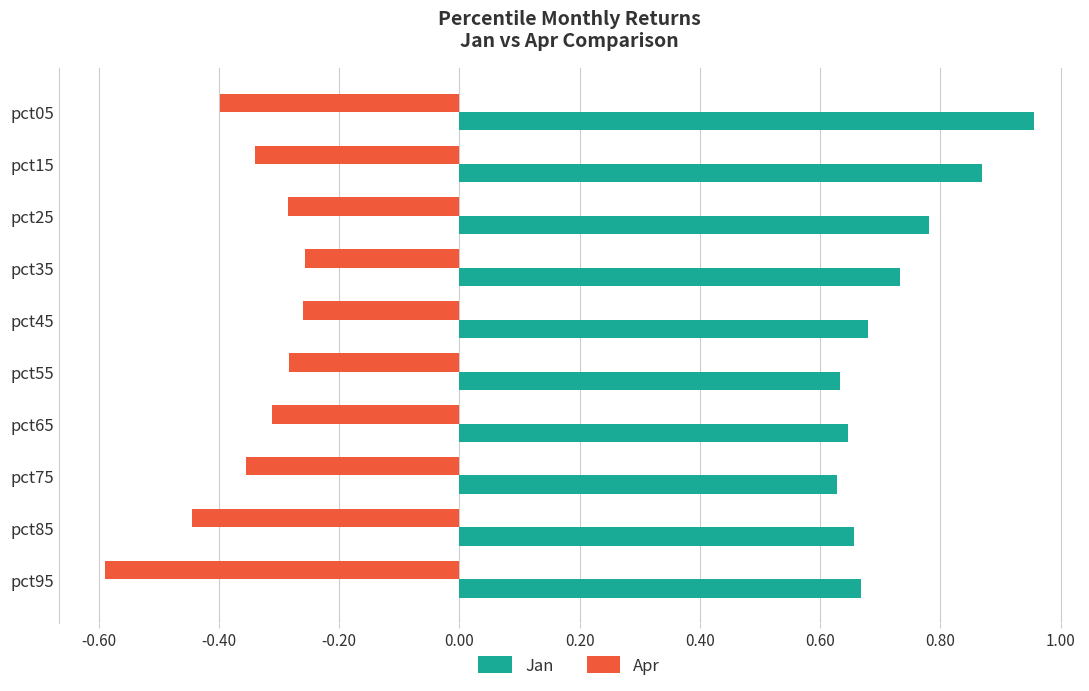

The Apr series shows -0.3 at pct55. True or false?

True